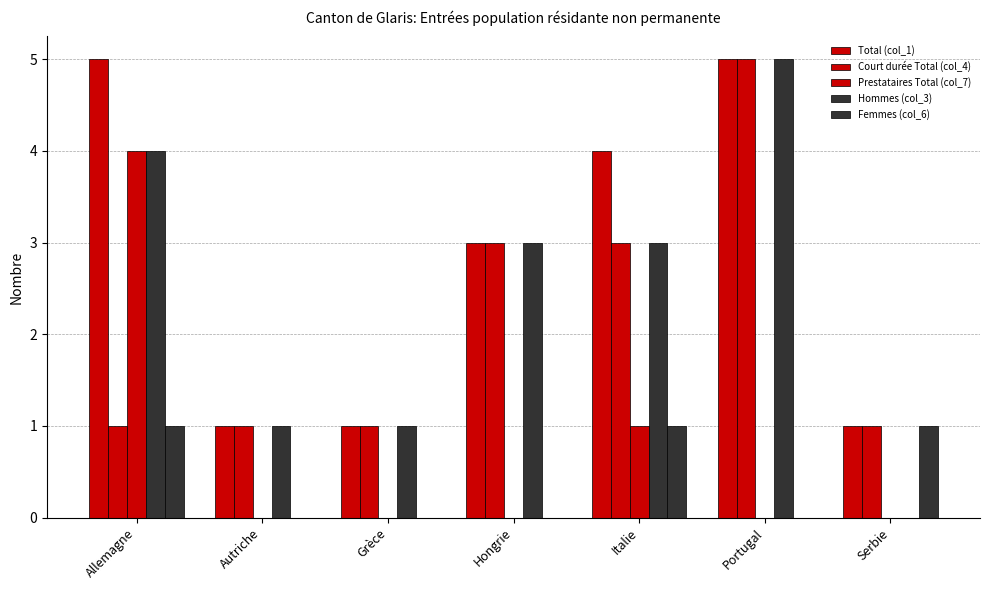

Which category has the highest value in the Court durée Total (col_4) series?

Portugal